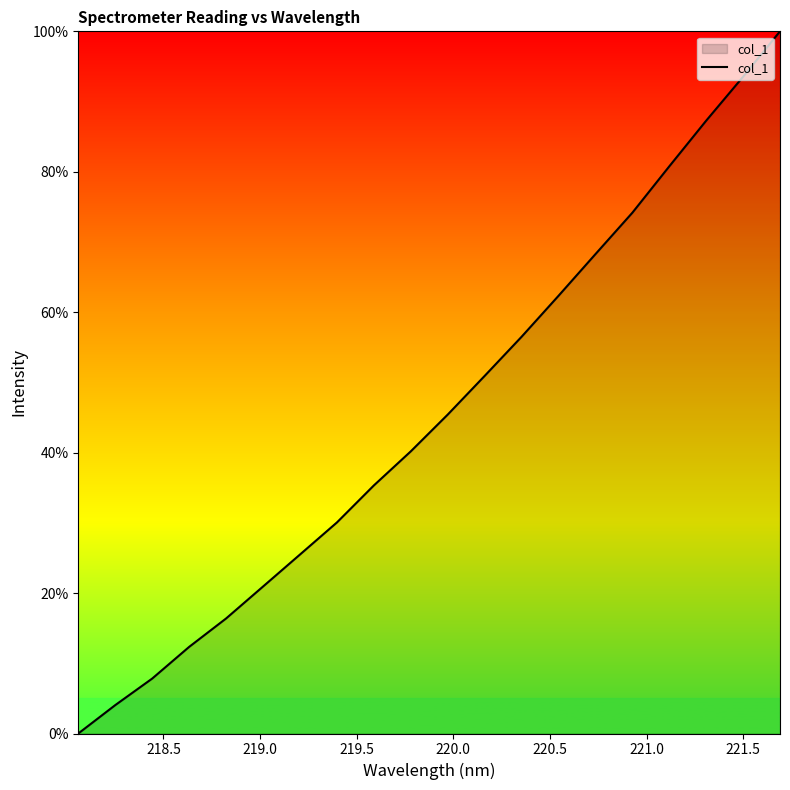

What is the difference between the maximum and minimum values?

100.0